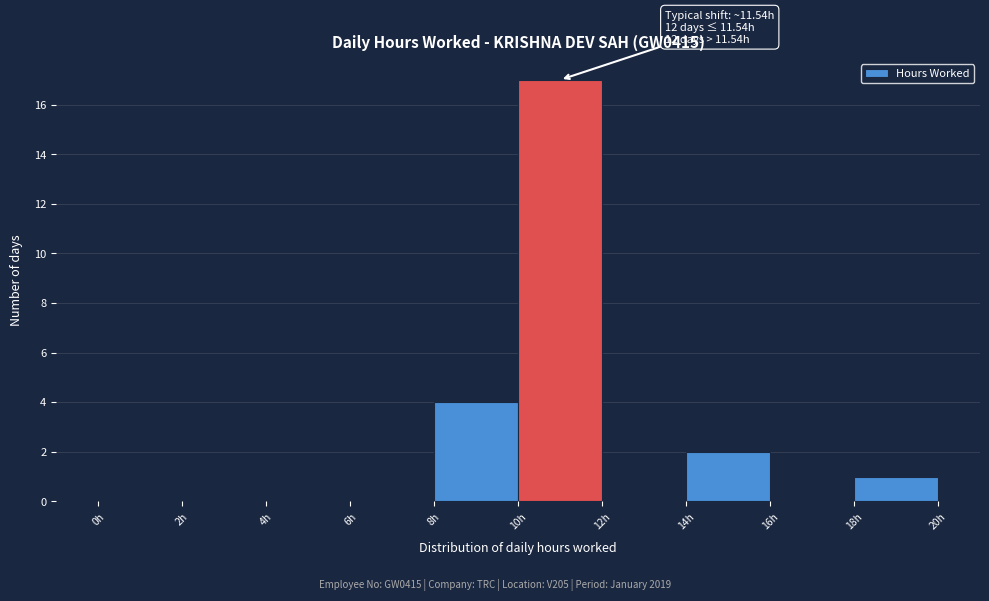

Over which range of the x-axis is the bar tallest?

10 to 12